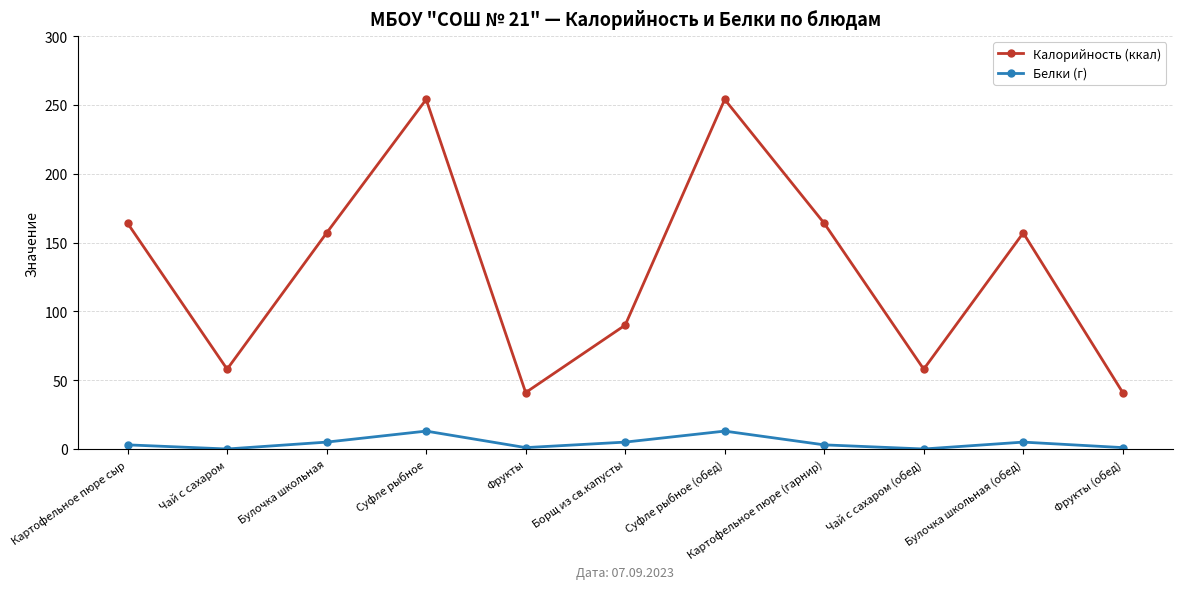

At which category does Калорийность (ккал) reach its first local peak?

Суфле рыбное